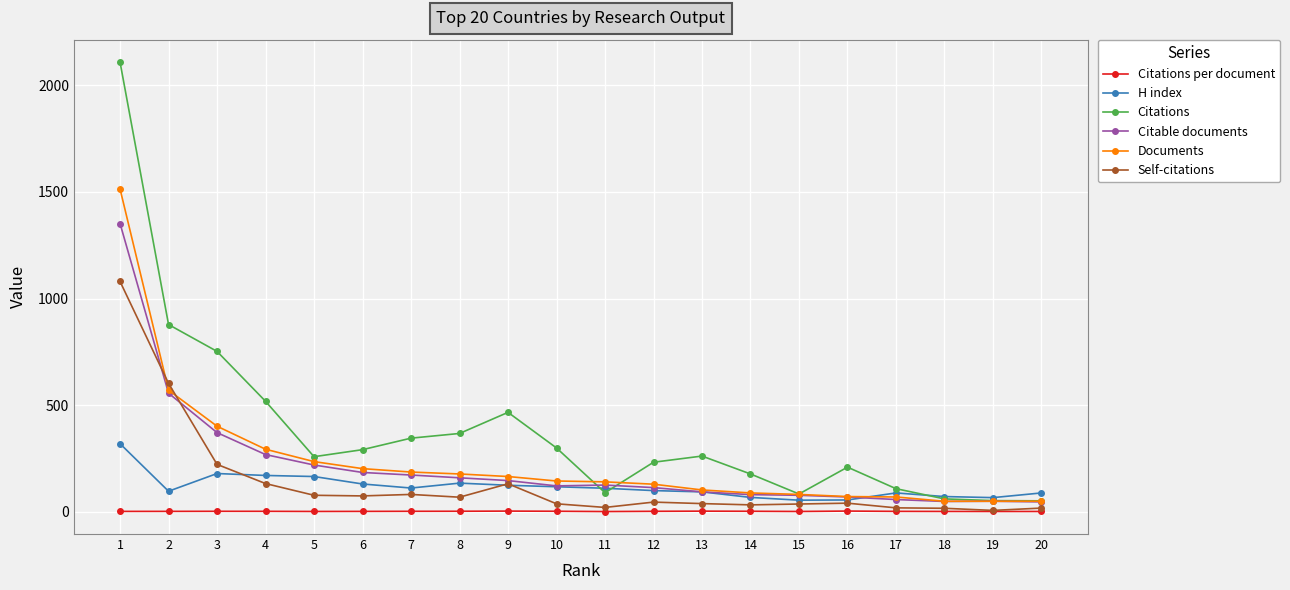

The value of Citable documents at 12 is 113.0. True or false?

True